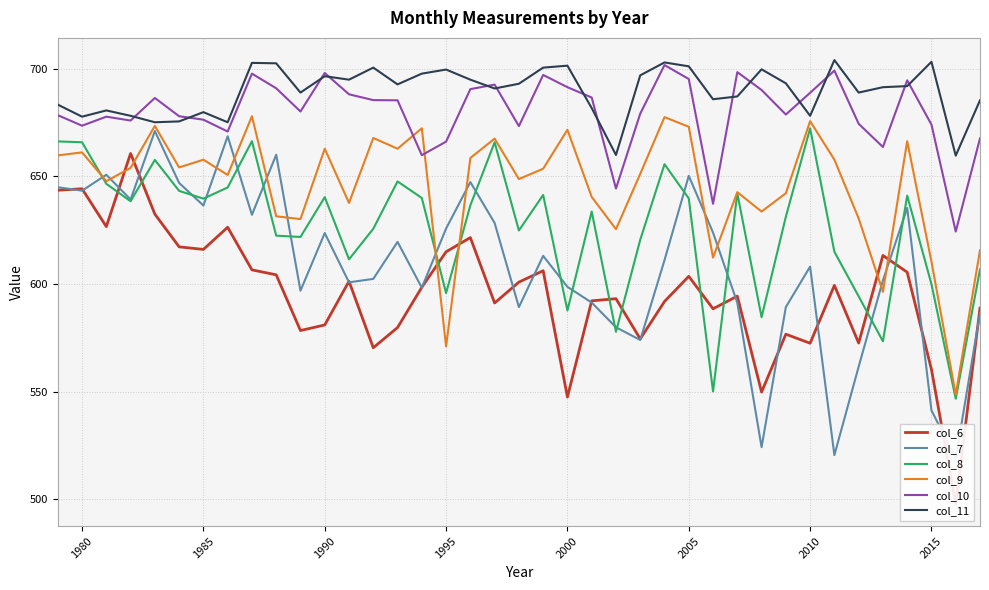

True or false: col_10 and col_9 cross at least once.

True